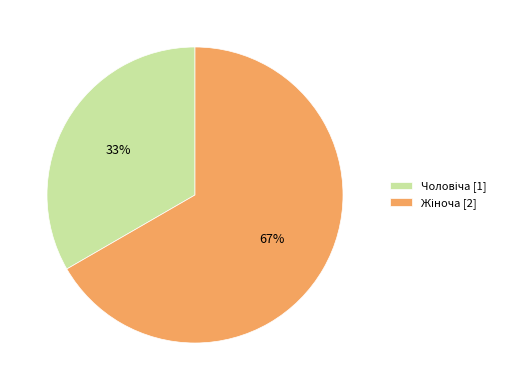

How many slices are in this pie chart?

2